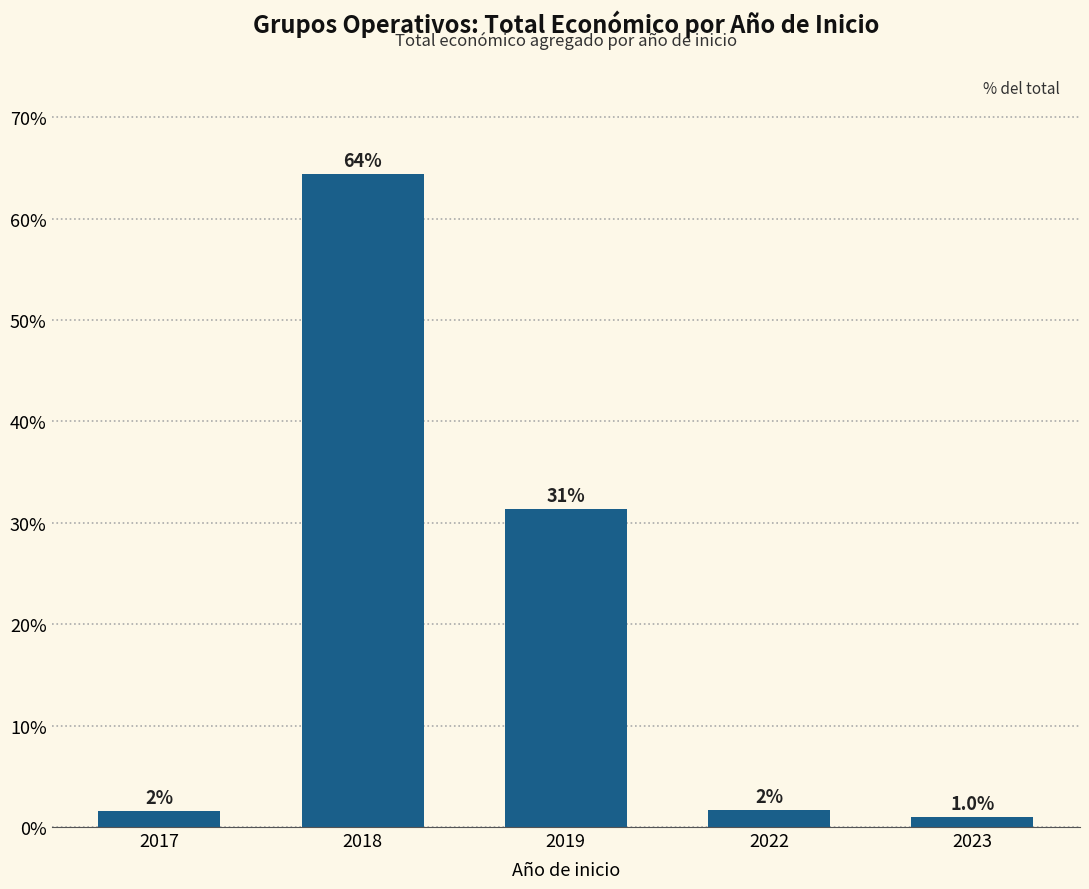

Read the value at 2017.

1.6